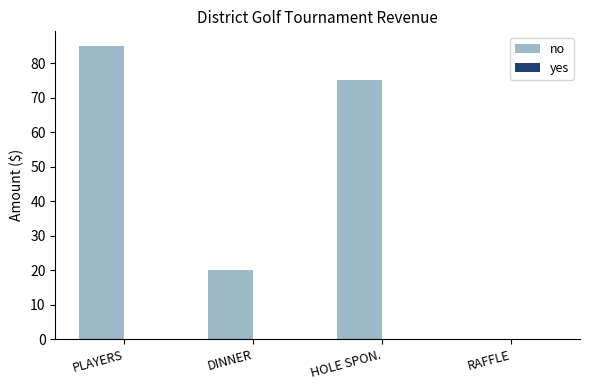

What is the change in value from PLAYERS to DINNER?

-65